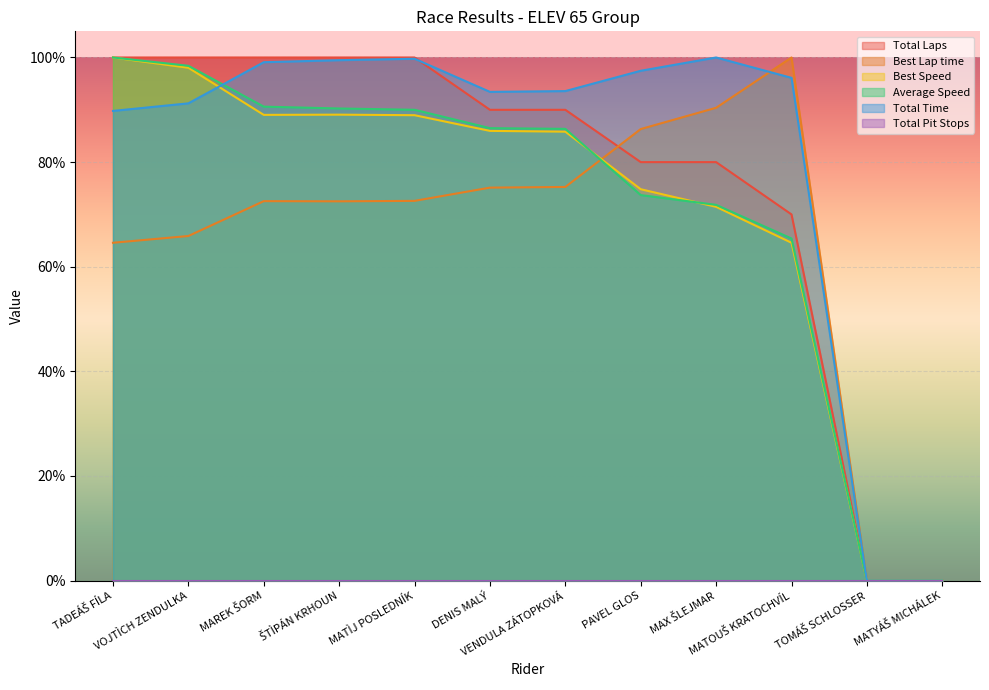

Does the chart display data point markers on the line(s)?

No